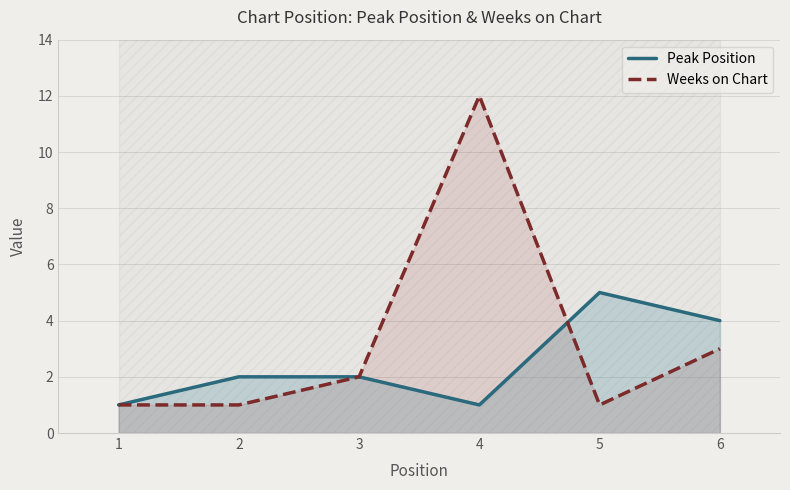

In Peak Position, how many points are higher than both neighbors (excluding endpoints)?

1